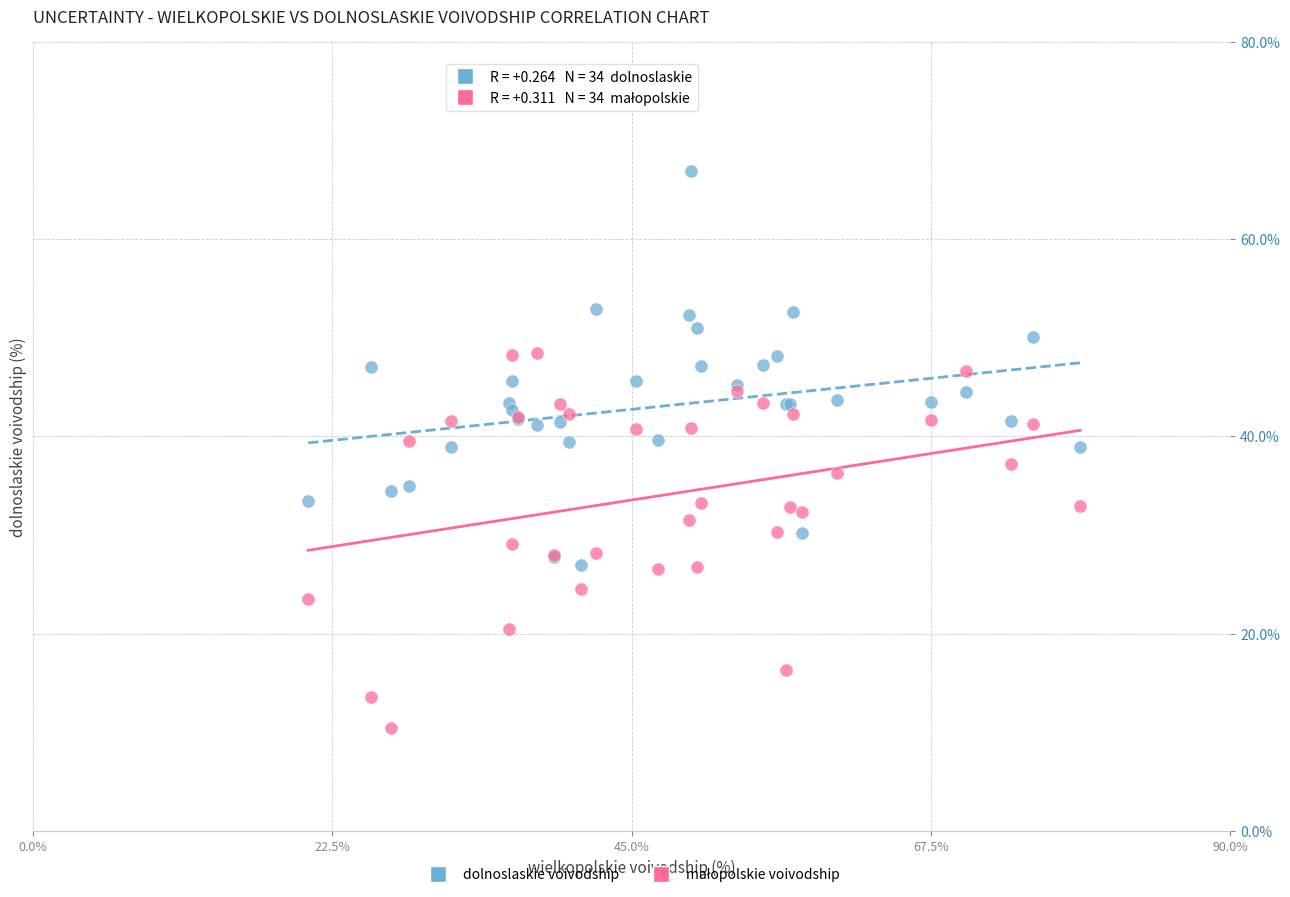

What is the X range (max minus min) for the scatter plot?

58.0